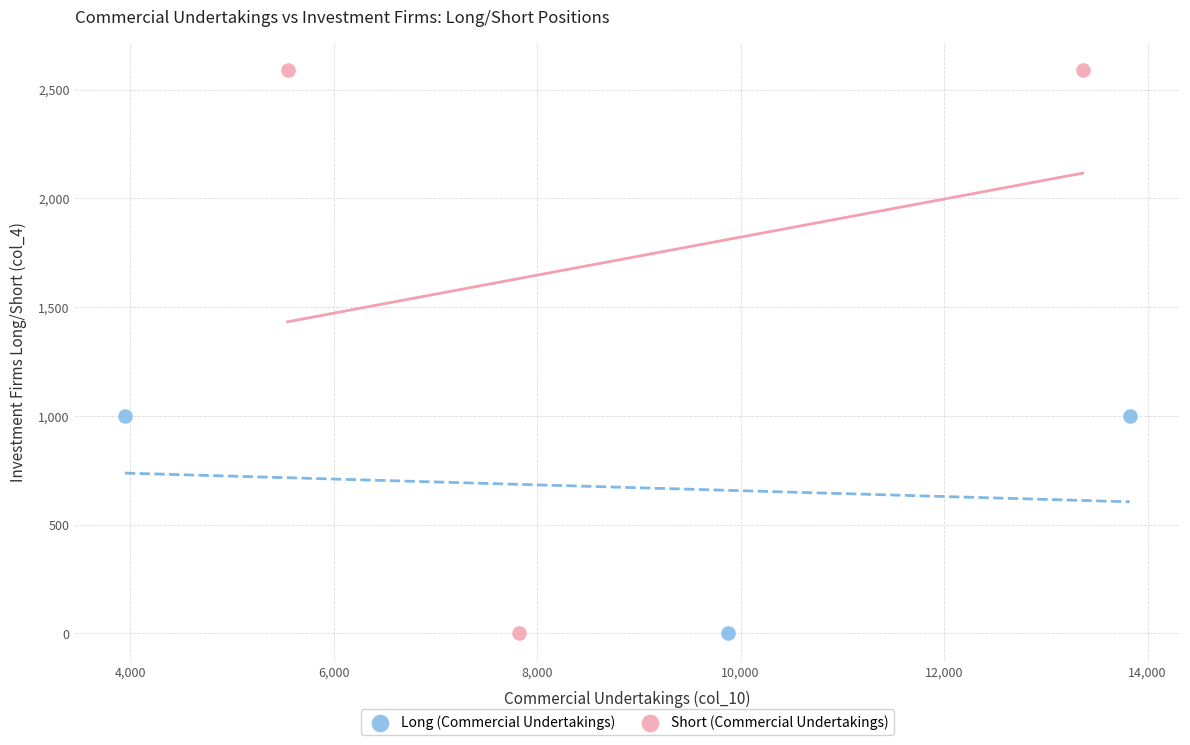

Which series has the widest spread of Y values?

Short (Commercial Undertakings)